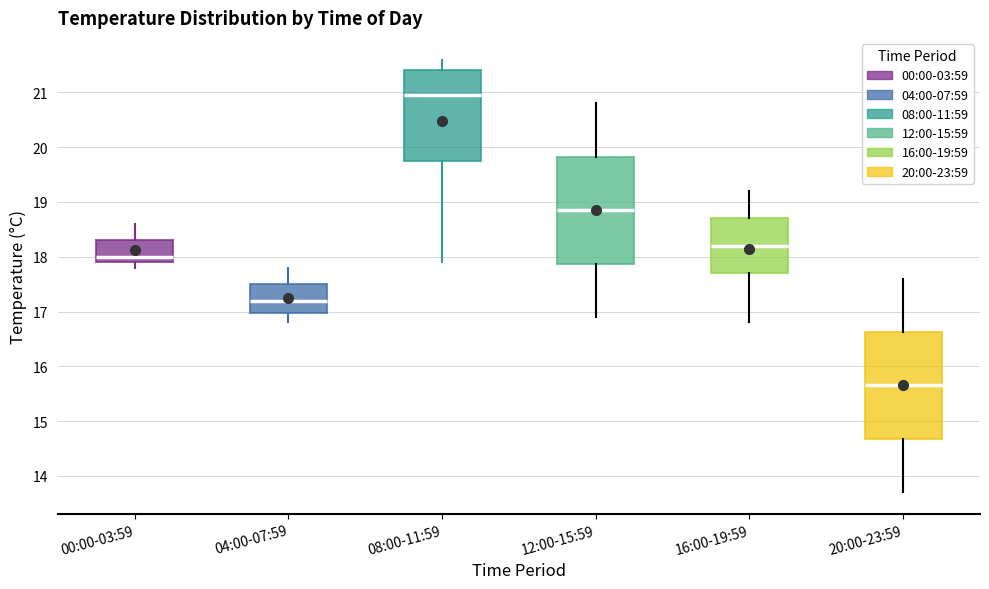

Which box has the highest median line?

08:00-11:59